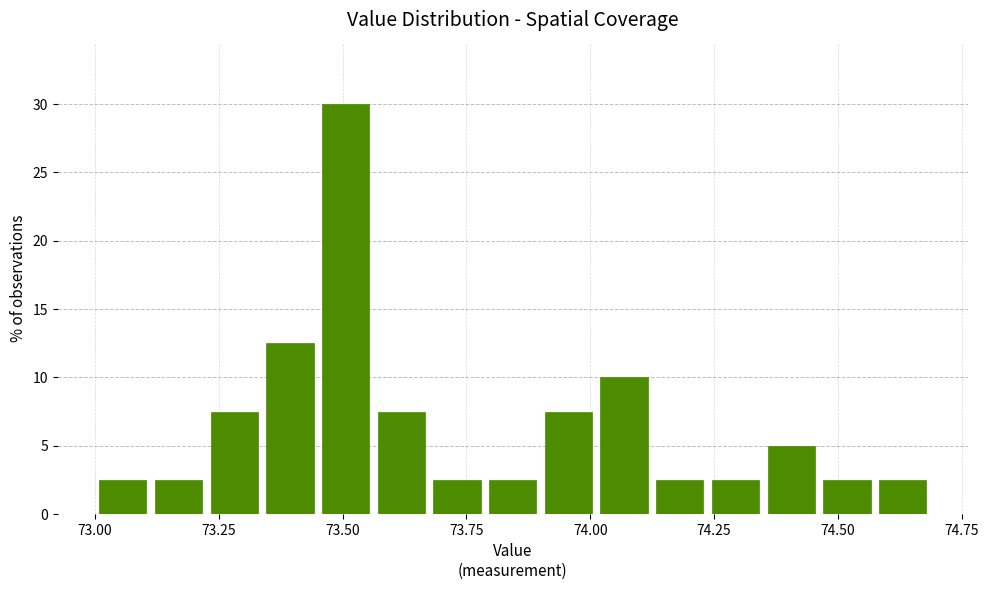

Read against the x-axis, roughly where is the centre of the tallest bar?

73.50